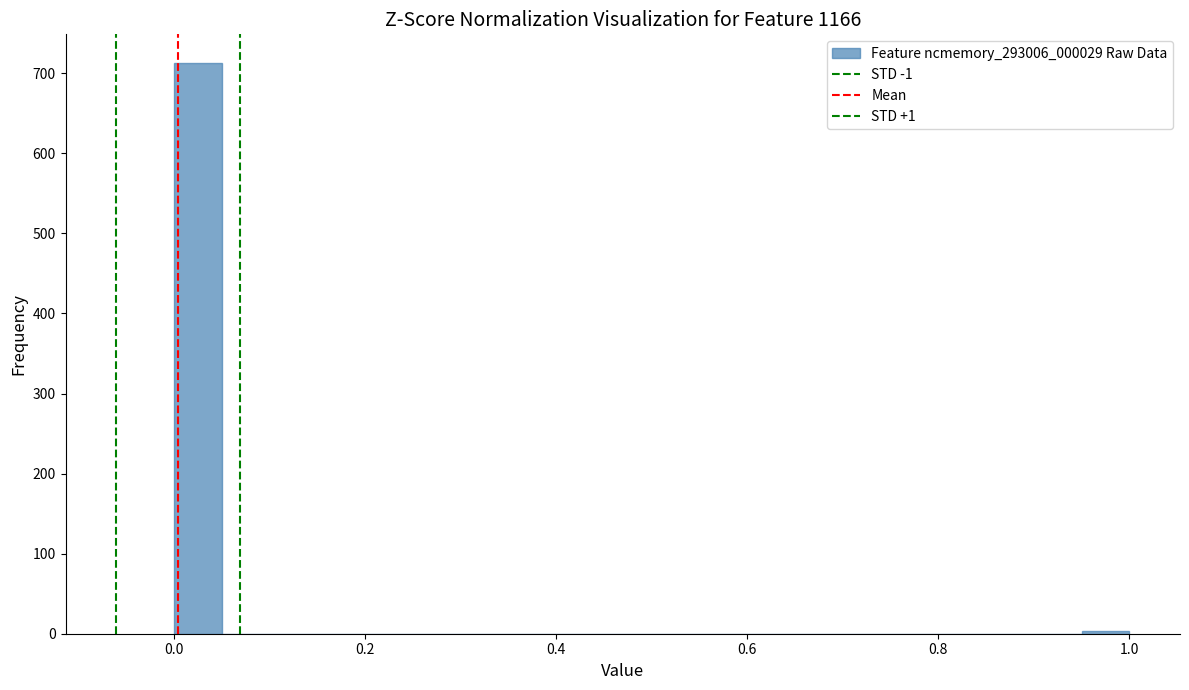

Read against the x-axis, roughly where is the centre of the tallest bar?

0.02